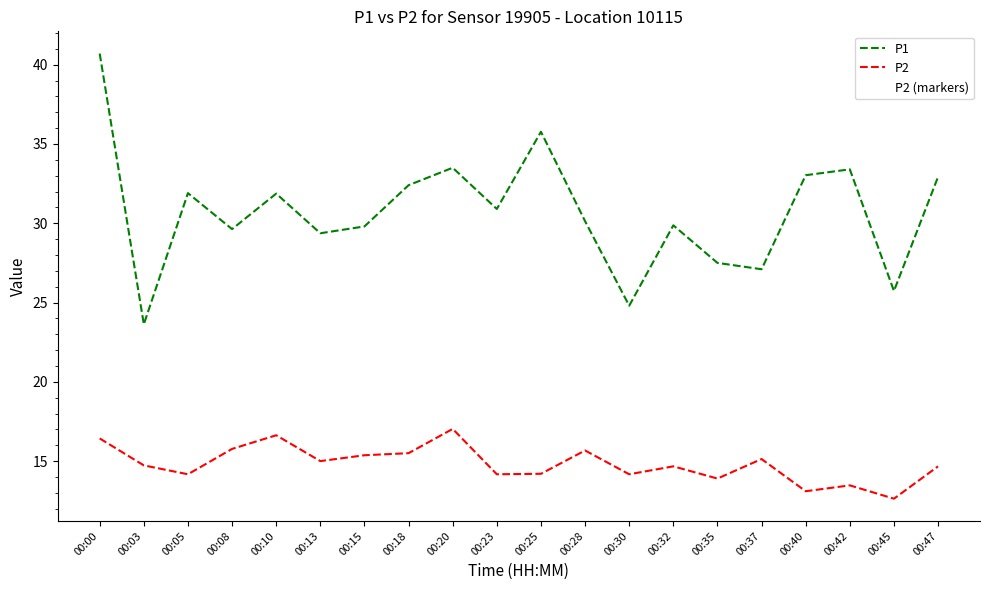

At 00:40, list the series in order from largest to smallest.

P1, P2, P2 (markers)